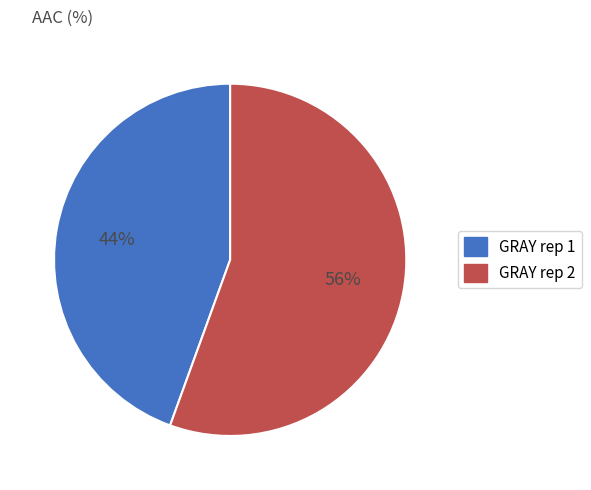

Rank the categories by value from lowest to highest.

GRAY rep 1, GRAY rep 2